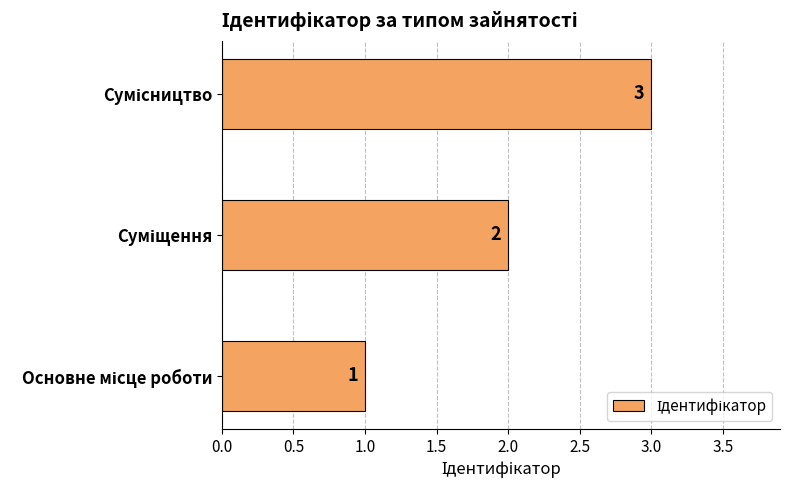

What is the sum of all values?

6